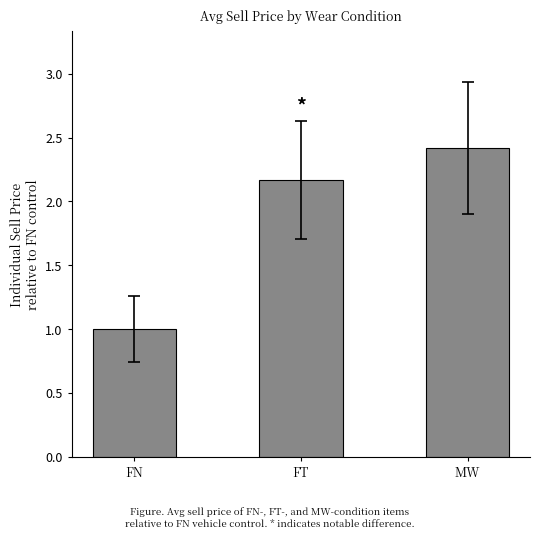

Is it true that the value at MW is 3.3?

False